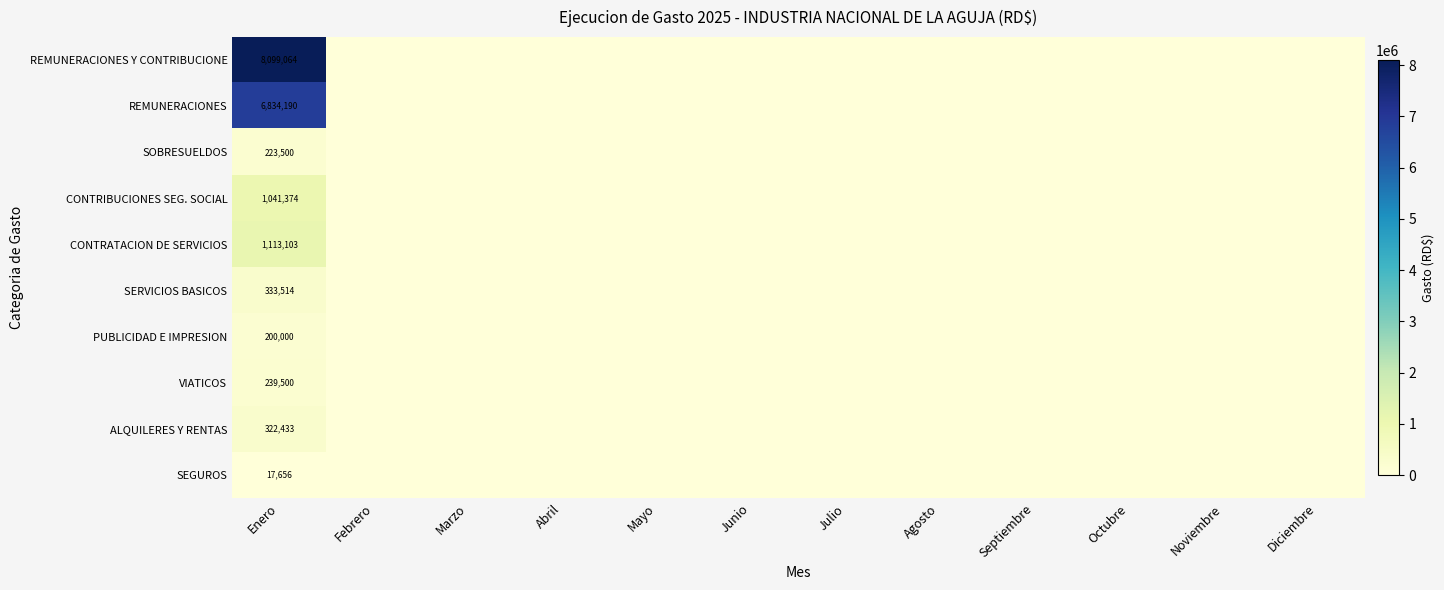

Which label corresponds to the smallest value in the chart?

Febrero